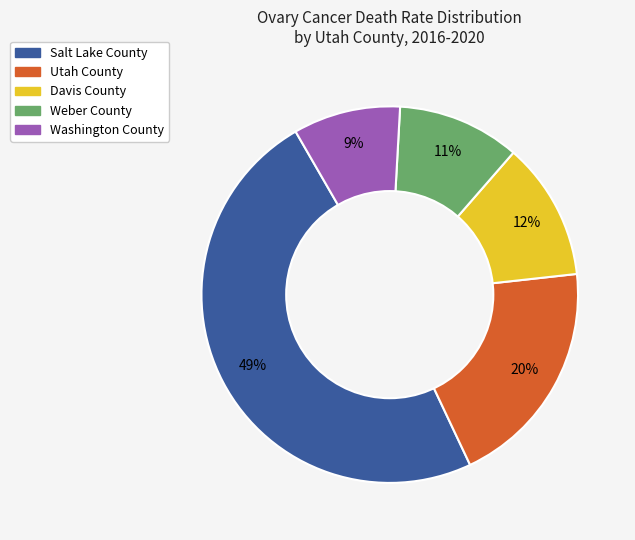

To the nearest percent, what is the average slice percentage?

20%